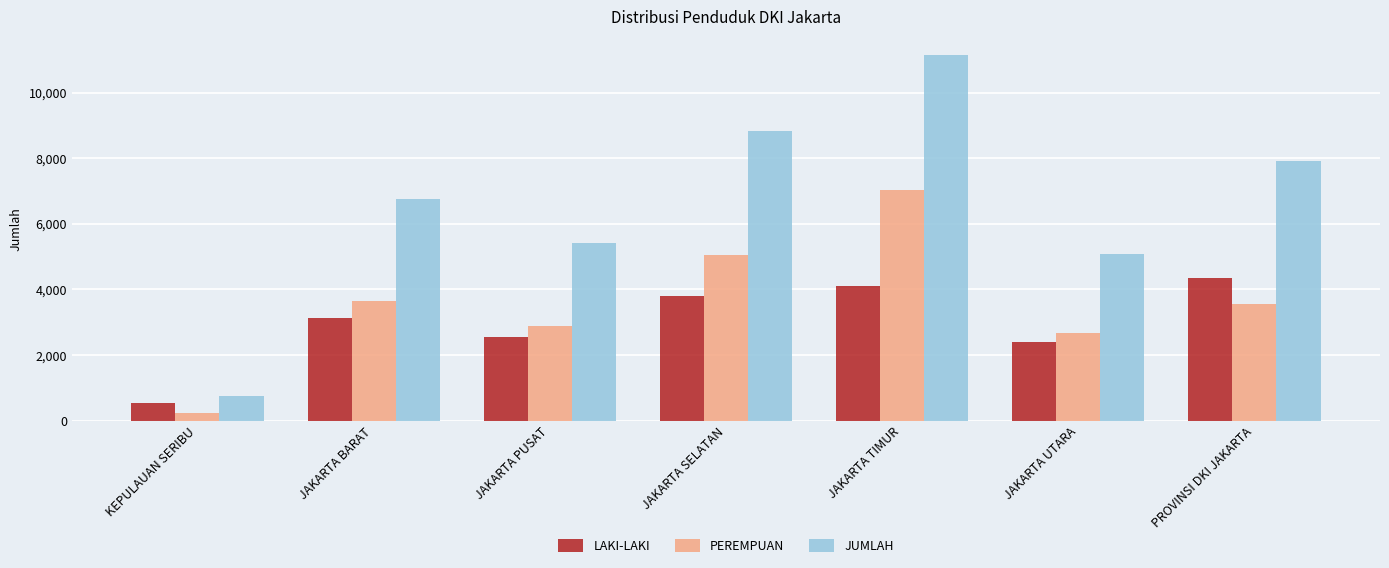

Rank the series by their maximum value, from highest to lowest.

JUMLAH, PEREMPUAN, LAKI-LAKI